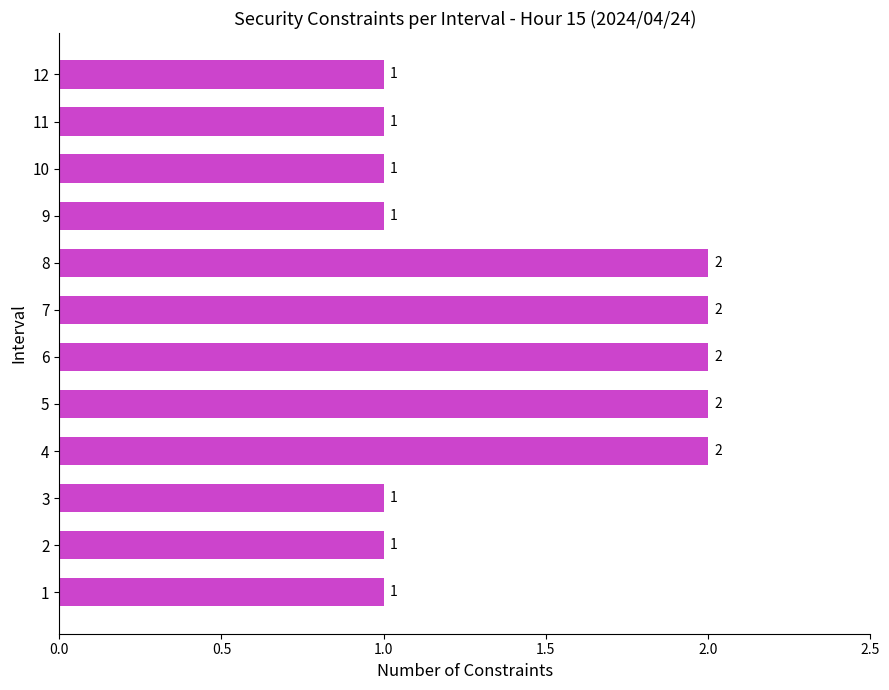

Reading bottom to top, what are all the values shown in this chart?

1=1	2=1	3=1	4=2	5=2	6=2	7=2	8=2	9=1	10=1	11=1	12=1